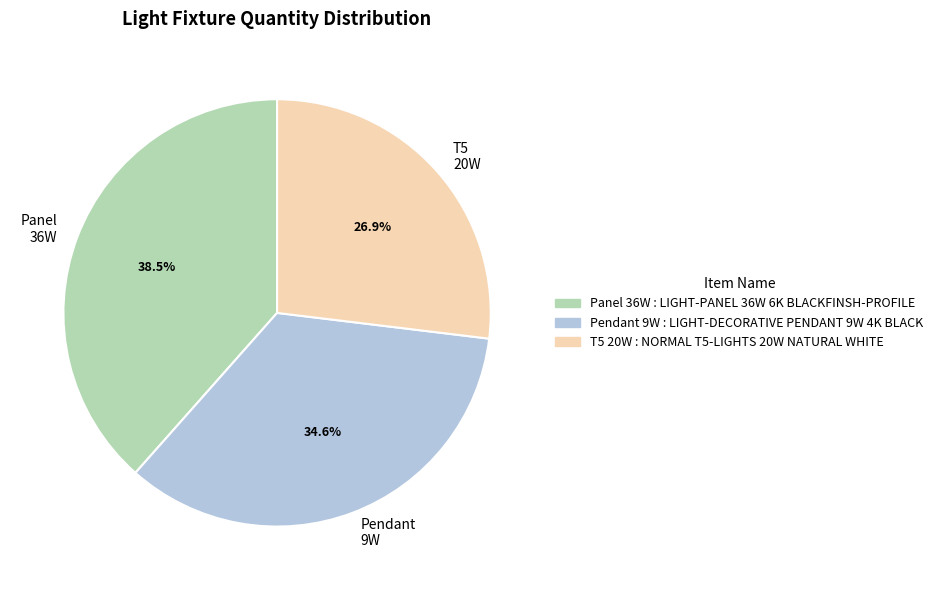

Does Panel 36W represent more than half of the total?

No